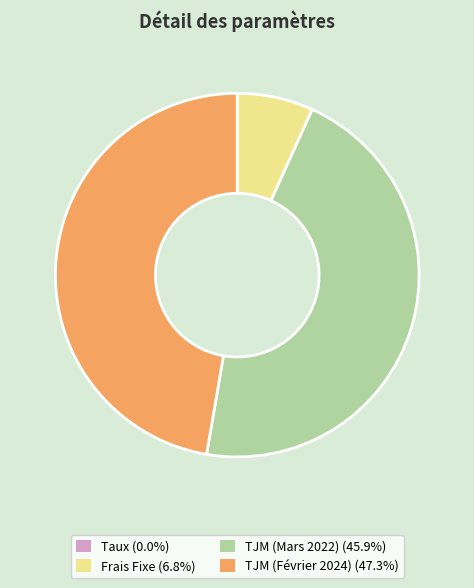

Is there a majority slice in this chart?

No